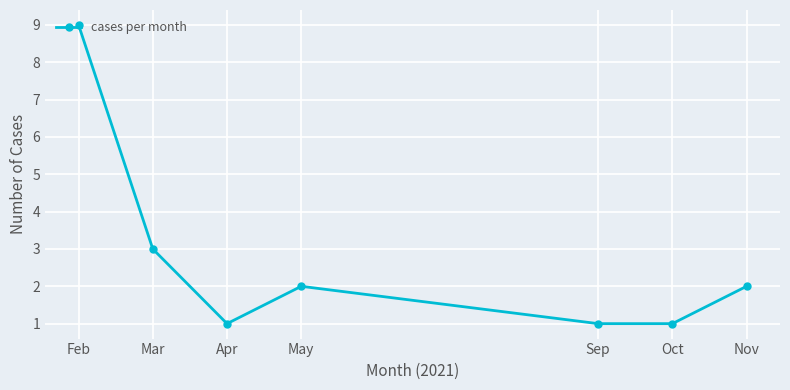

True or false: the data has more than 2 interior local peaks.

False